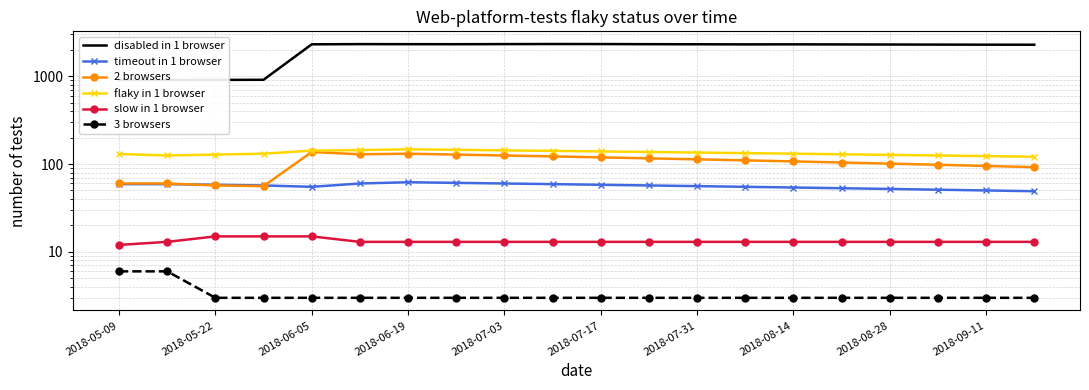

Reading left to right, transcribe all the data shown in this chart.

disabled in 1 browser: 906	904	906	909	2302	2314	2311	2308	2315	2320	2318	2310	2305	2298	2301	2295	2290	2285	2280	2278
timeout in 1 browser: 59	59	58	57	55	60	62	61	60	59	58	57	56	55	54	53	52	51	50	49
2 browsers: 60	60	57	56	137	129	131	128	125	122	119	116	113	110	107	104	101	98	95	92
flaky in 1 browser: 130	125	128	131	142	144	147	145	143	141	139	137	135	133	131	129	127	125	123	121
slow in 1 browser: 12	13	15	15	15	13	13	13	13	13	13	13	13	13	13	13	13	13	13	13
3 browsers: 6	6	3	3	3	3	3	3	3	3	3	3	3	3	3	3	3	3	3	3